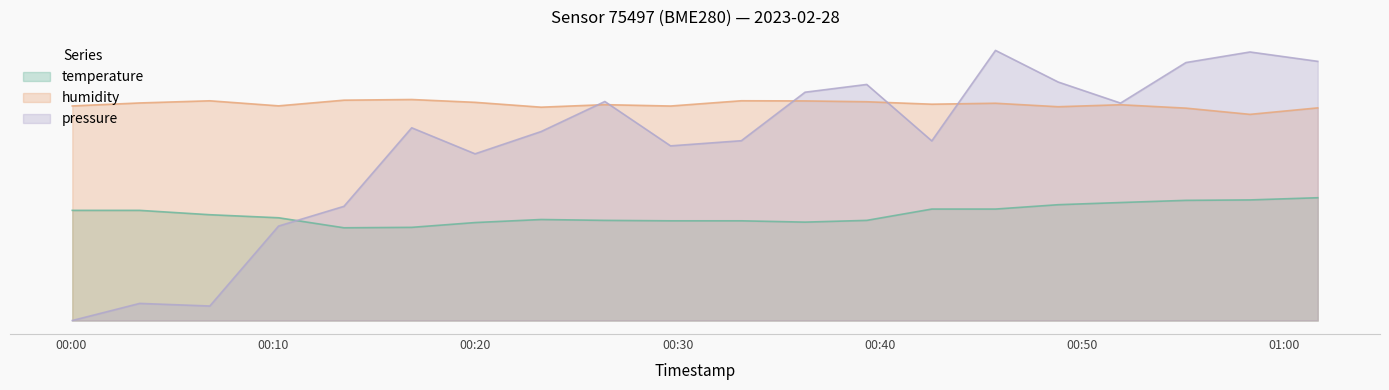

True or false: humidity has a value of 5.0 at 2023-02-28T00:39:21.

True